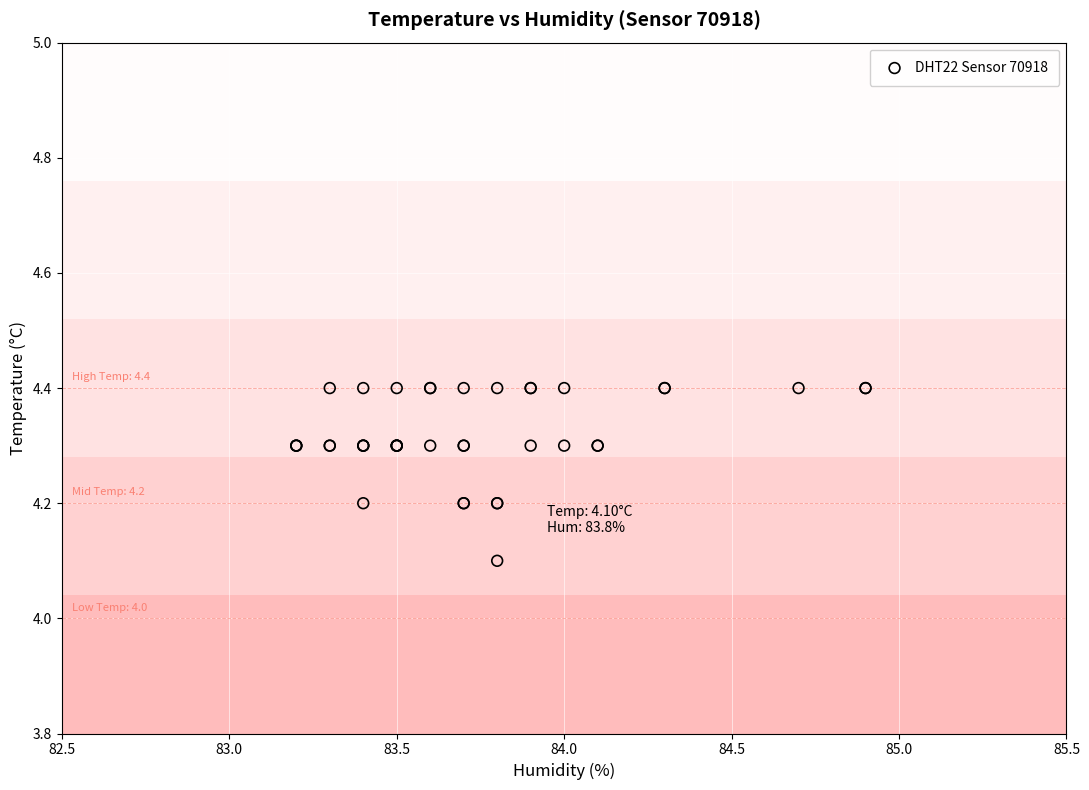

What Y value in the scatter plot is closest to 4?

4.1